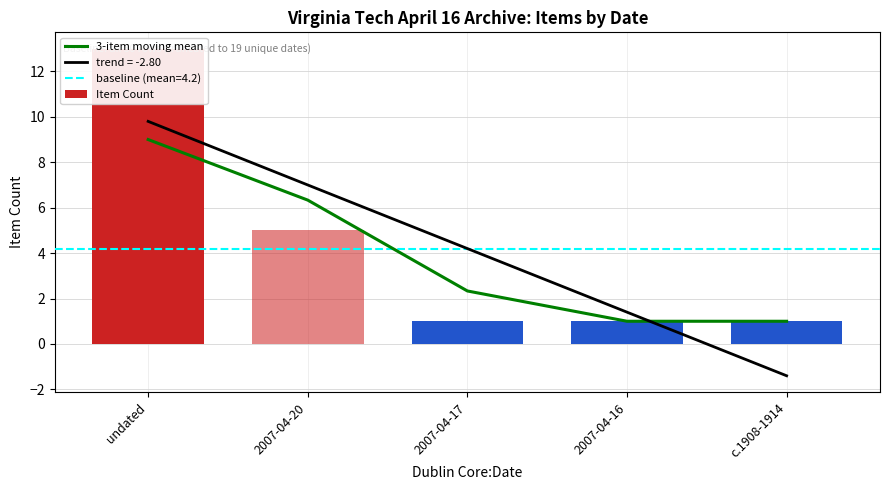

At which label is the value closest to 5?

2007-04-20